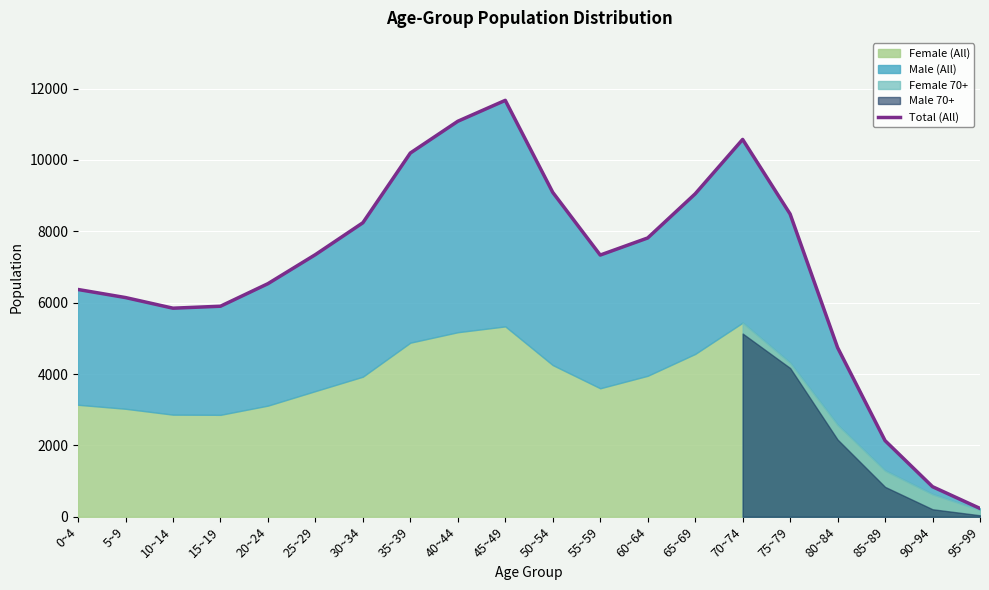

Count the number of values greater than 7346.

9